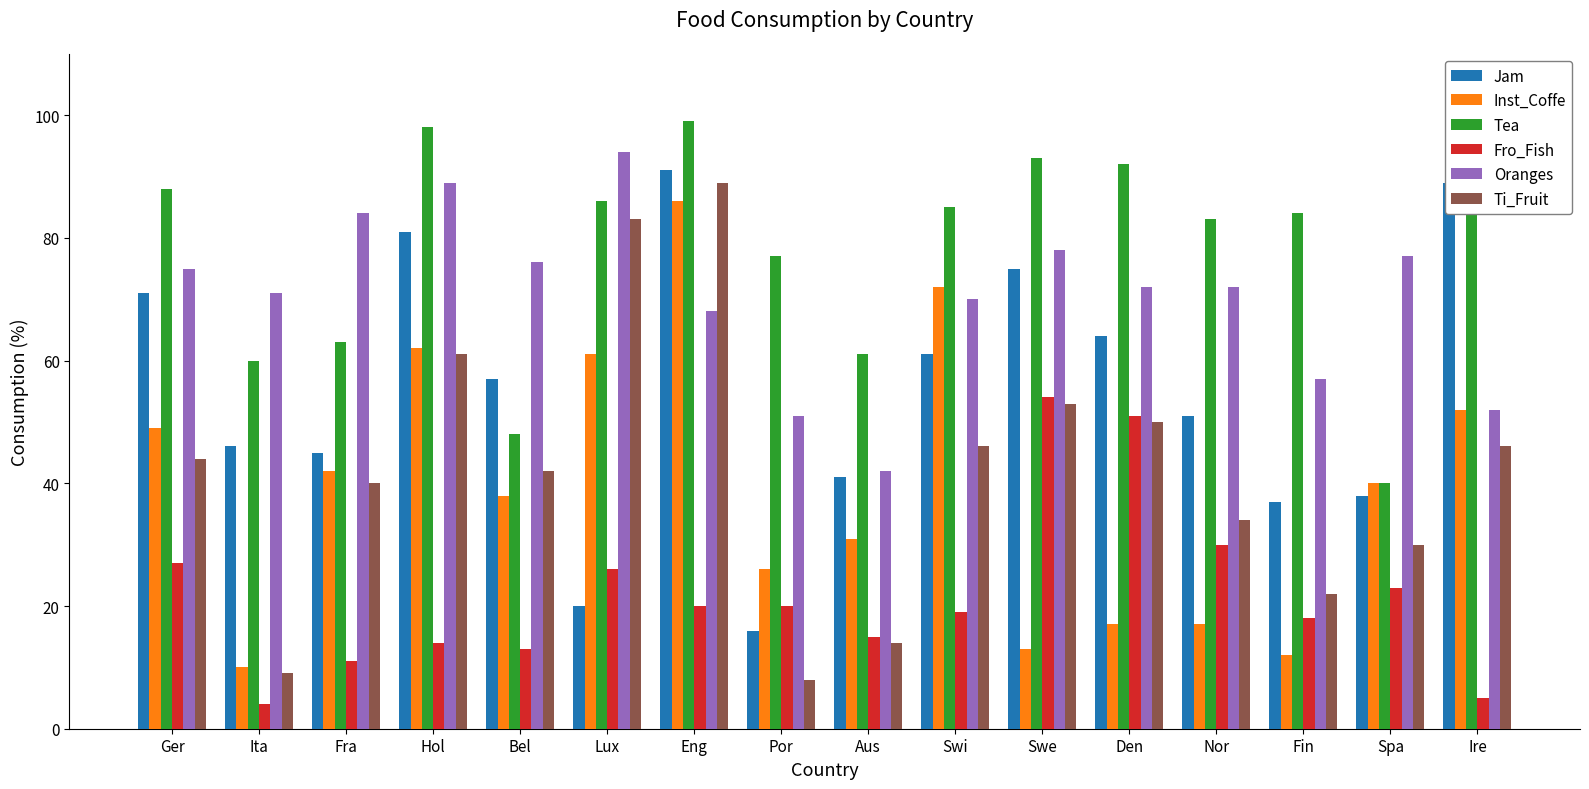

What is the spread (max minus min) of values at Fra?

73